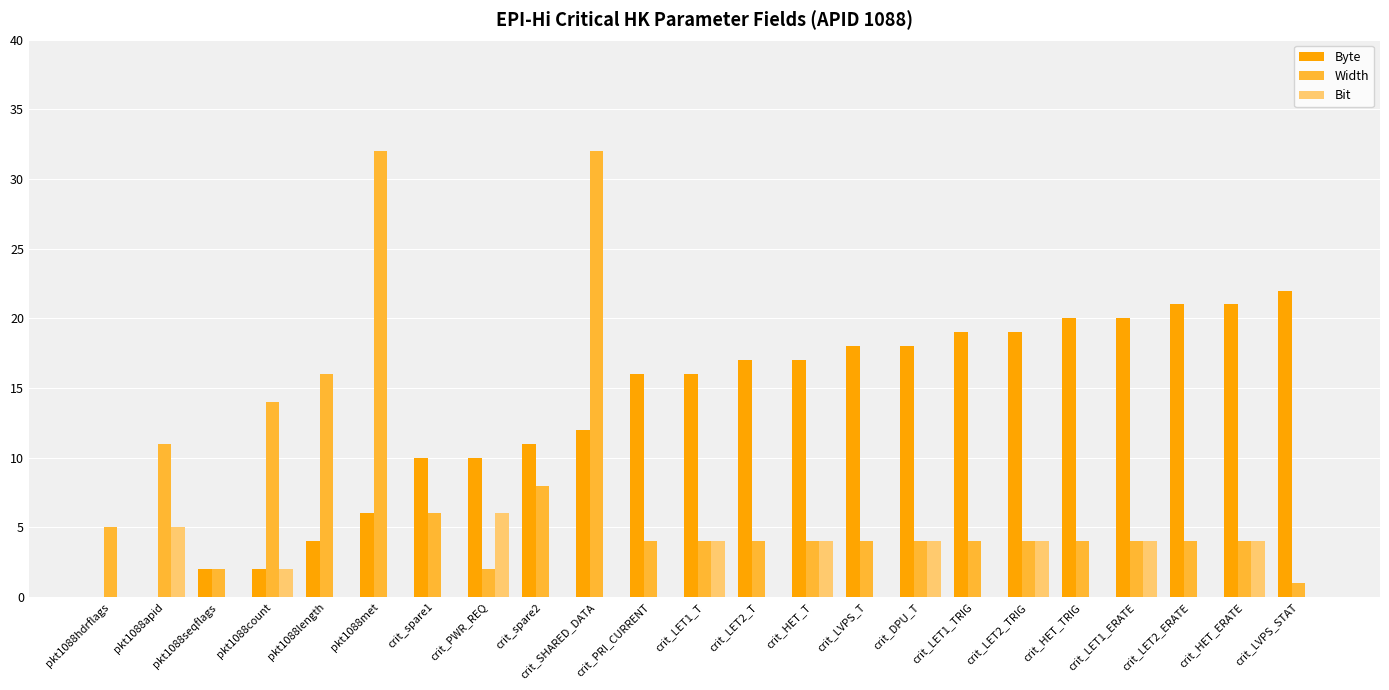

How many groups of bars are there?

23